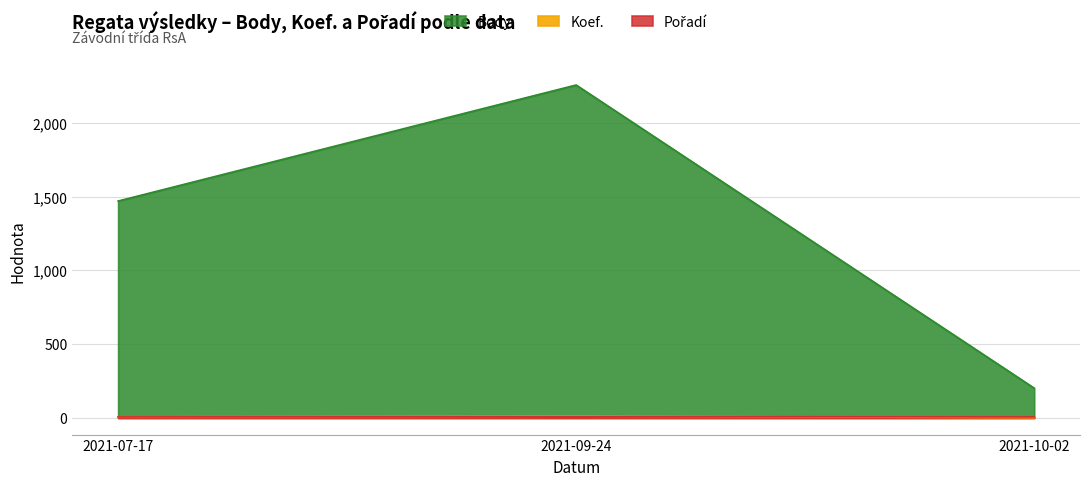

Which series has the largest total across all categories?

Body